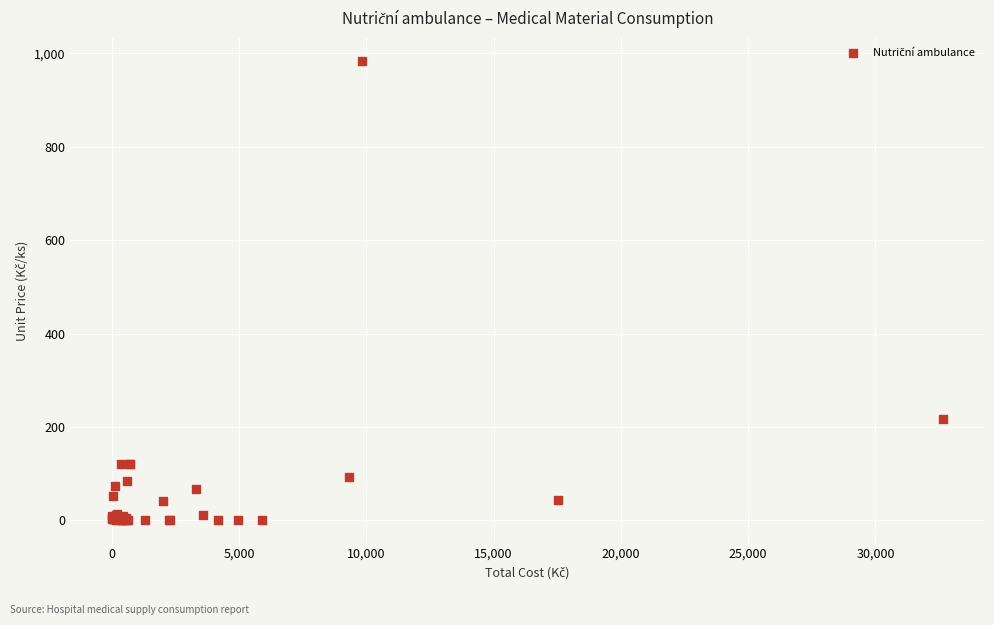

What Y value in the scatter plot is closest to 491?

217.8